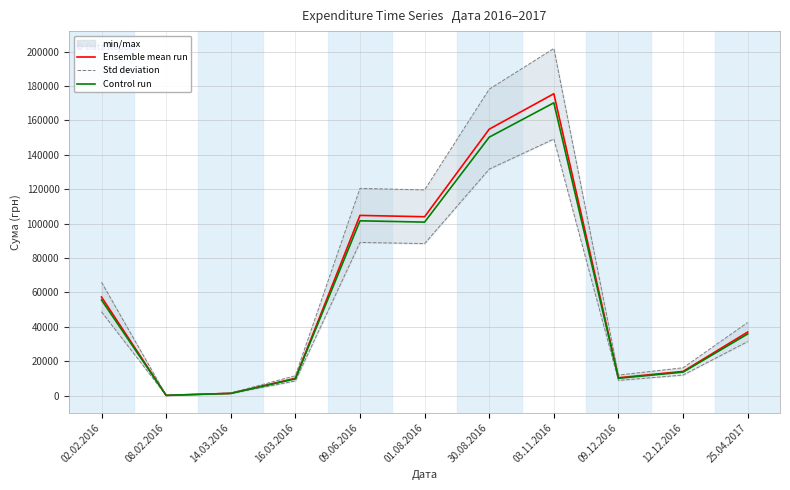

What is the highest value of the Control run series?

170269.8